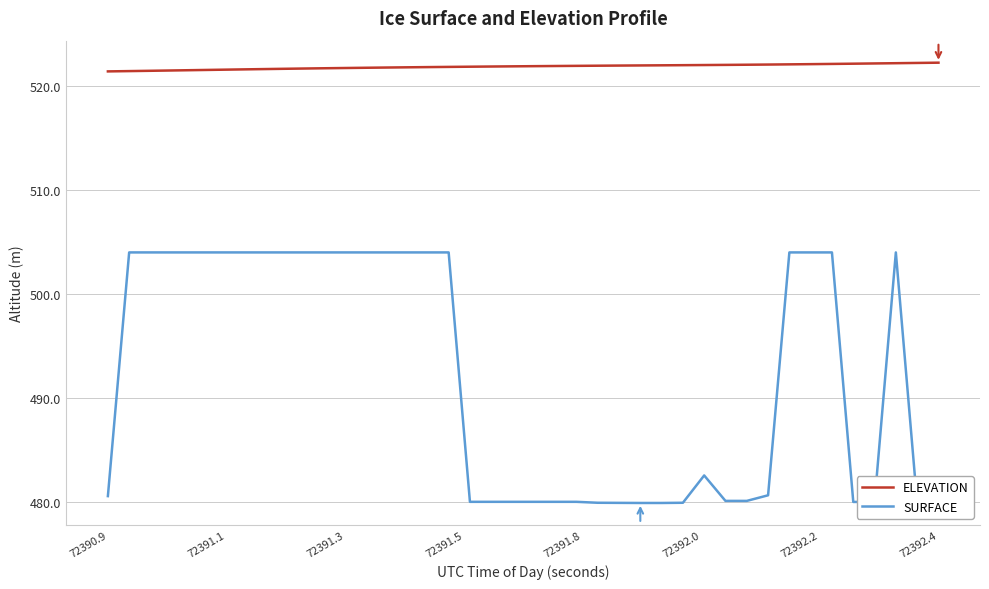

Which series has the largest total across all categories?

ELEVATION